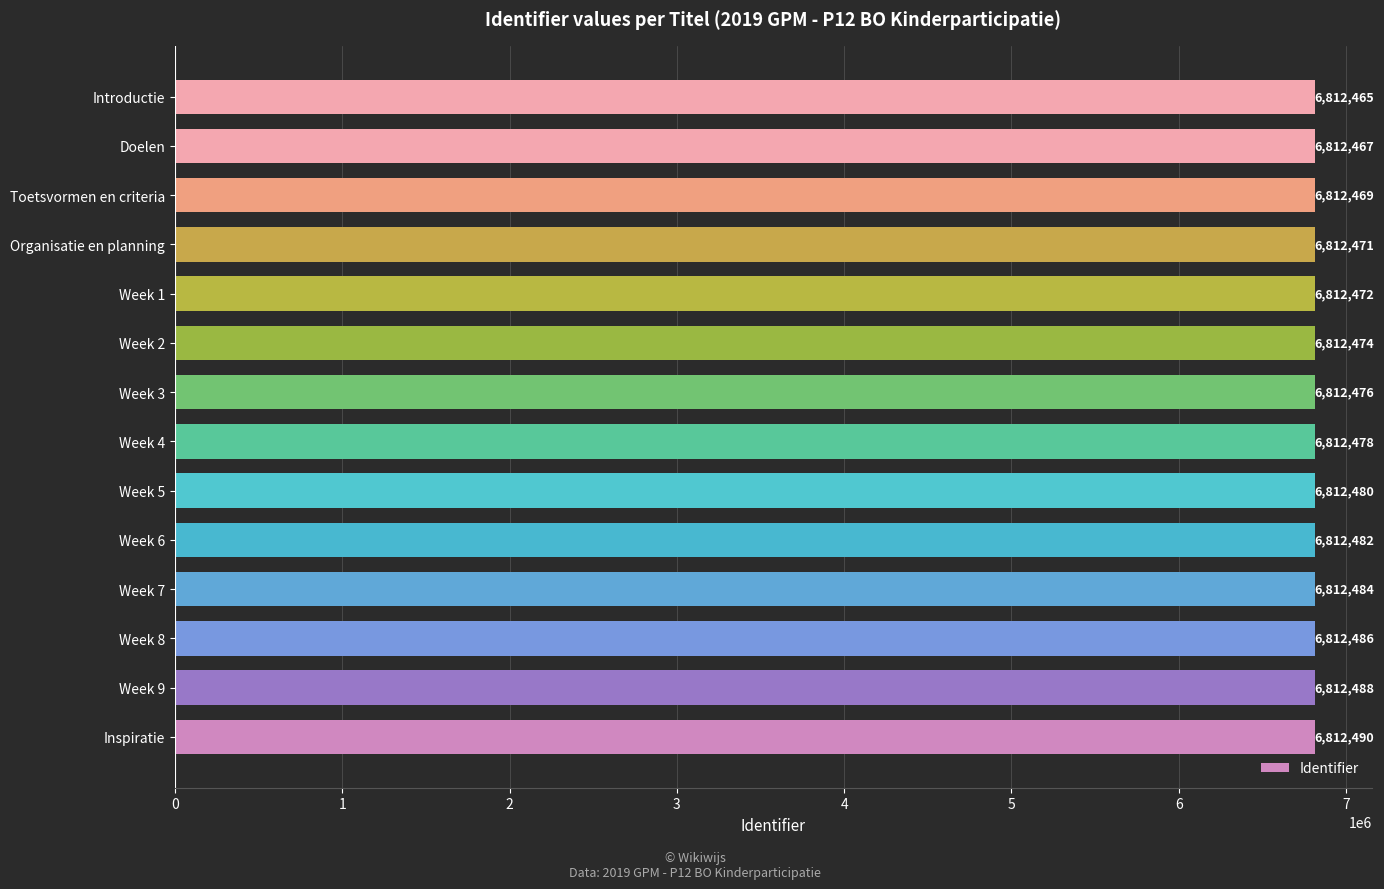

Reading bottom to top, transcribe all the data shown in this chart.

6812490	6812488	6812486	6812484	6812482	6812480	6812478	6812476	6812474	6812472	6812471	6812469	6812467	6812465